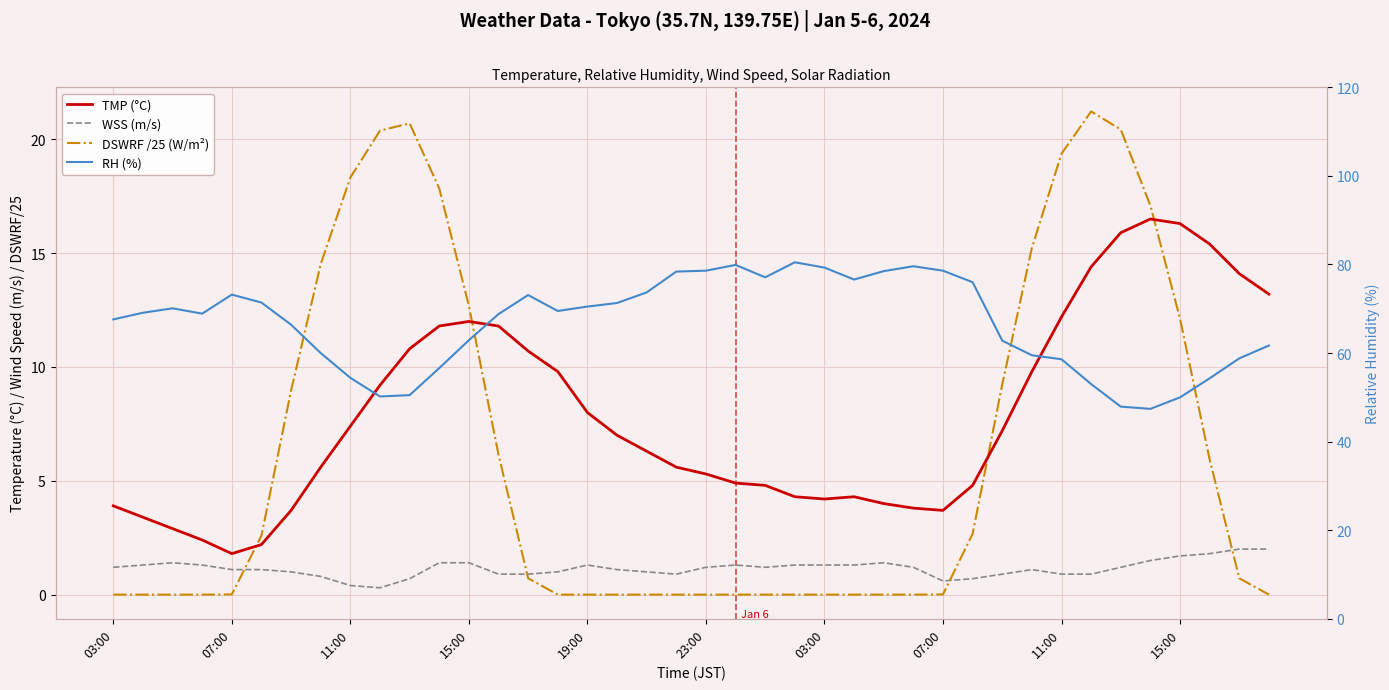

The value of TMP (°C) at 15:00 is 7.4. True or false?

False